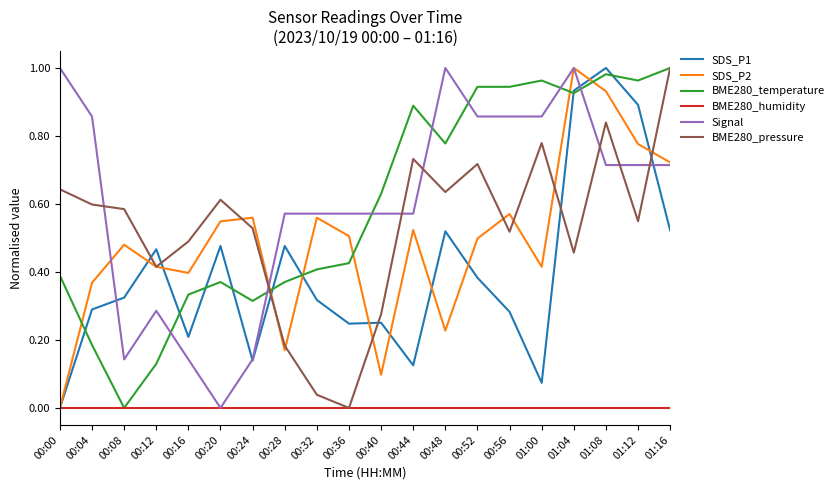

Is this an area chart (filled region under the line)?

No